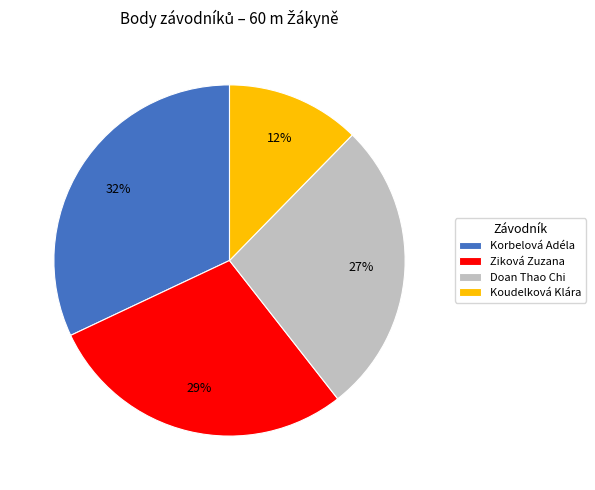

Rank the categories by value from highest to lowest.

Korbelová Adéla, Ziková Zuzana, Doan Thao Chi, Koudelková Klára